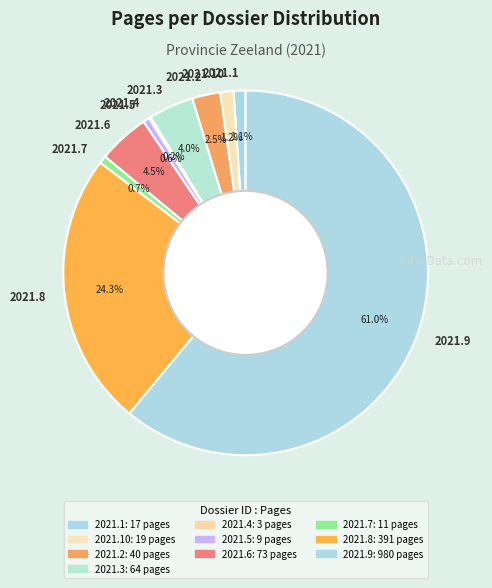

Is there a majority slice in this chart?

Yes